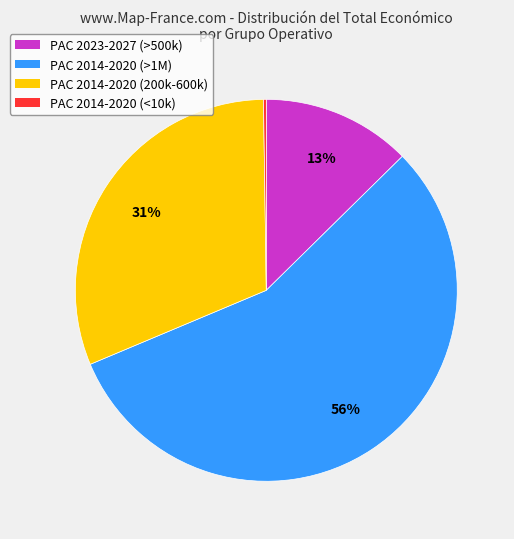

Which category has the biggest portion of the pie?

PAC 2014-2020 (>1M)